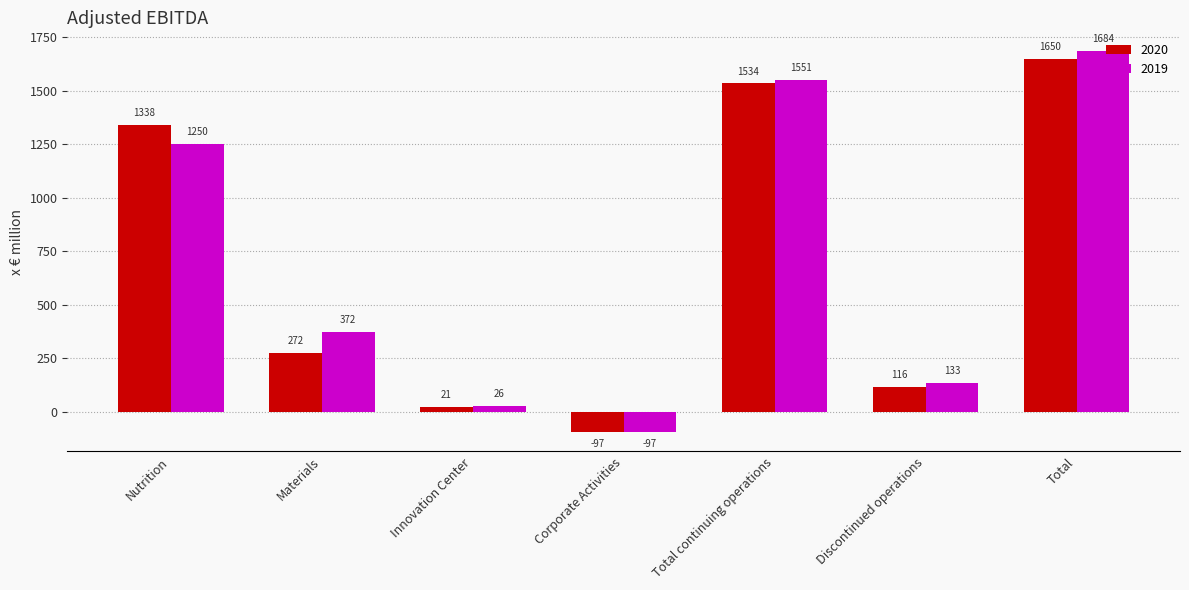

Count the number of categories in the chart.

7